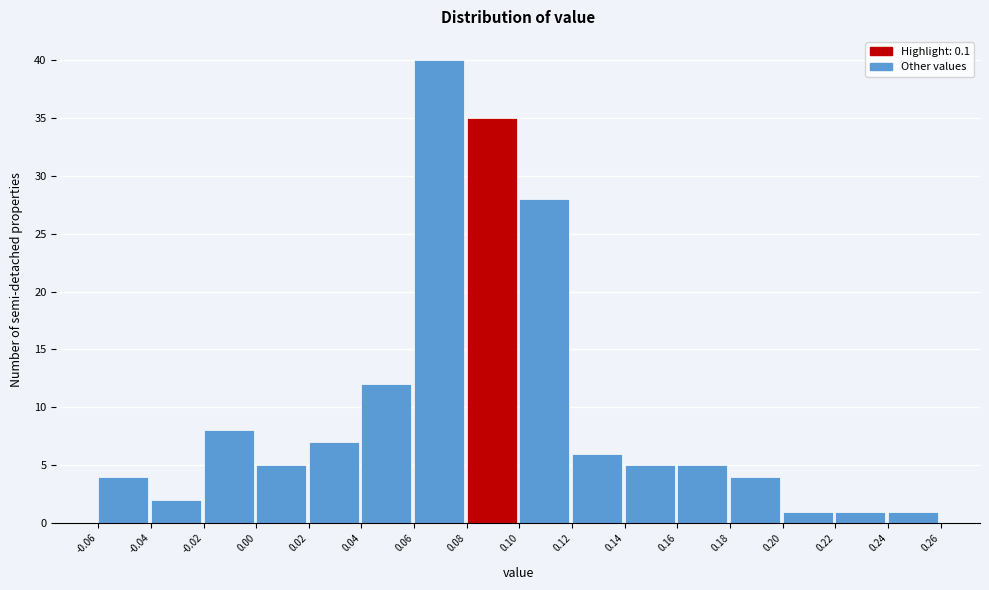

Reading left to right, transcribe this chart: for each bar, give the range it covers on the x-axis and its height. The values are not printed on the chart, so give them approximately, as read against the axis.

-0.06 to -0.04: 4
-0.04 to -0.02: 2
-0.02 to 0.00: 8
0.00 to 0.02: 5
0.02 to 0.04: 7
0.04 to 0.06: 12
0.06 to 0.08: 40
0.08 to 0.10: 35
0.10 to 0.12: 28
0.12 to 0.14: 6
0.14 to 0.16: 5
0.16 to 0.18: 5
0.18 to 0.20: 4
0.20 to 0.22: 1
0.22 to 0.24: 1
0.24 to 0.26: 1